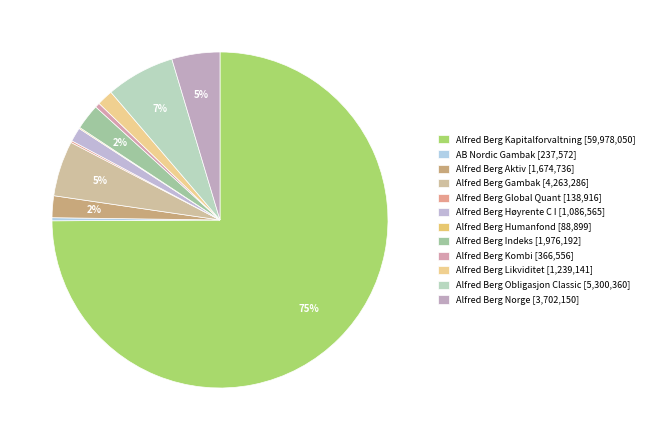

What is the change in value from Alfred Berg Kombi to Alfred Berg Norge?

+3335594